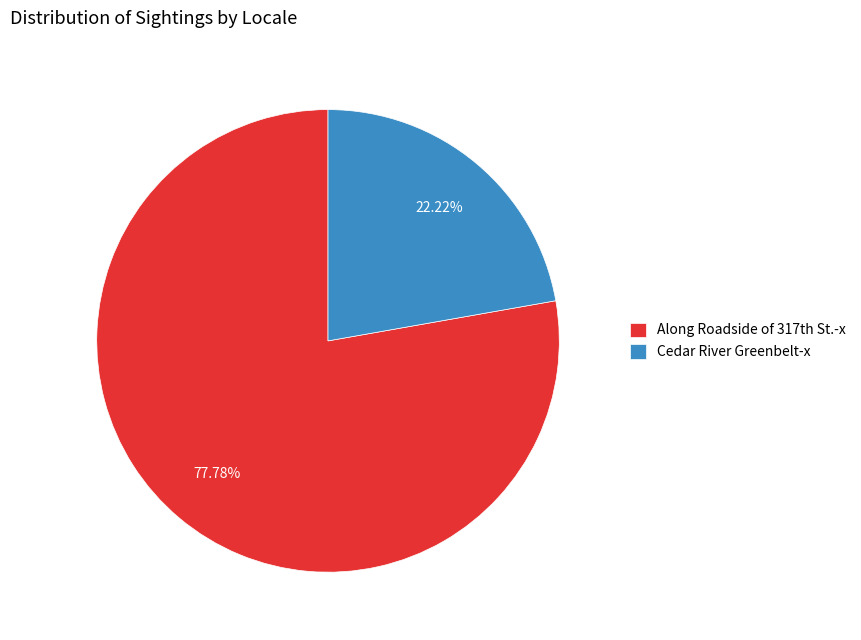

To the nearest percent, what is the difference between the largest and smallest slice percentages?

56%